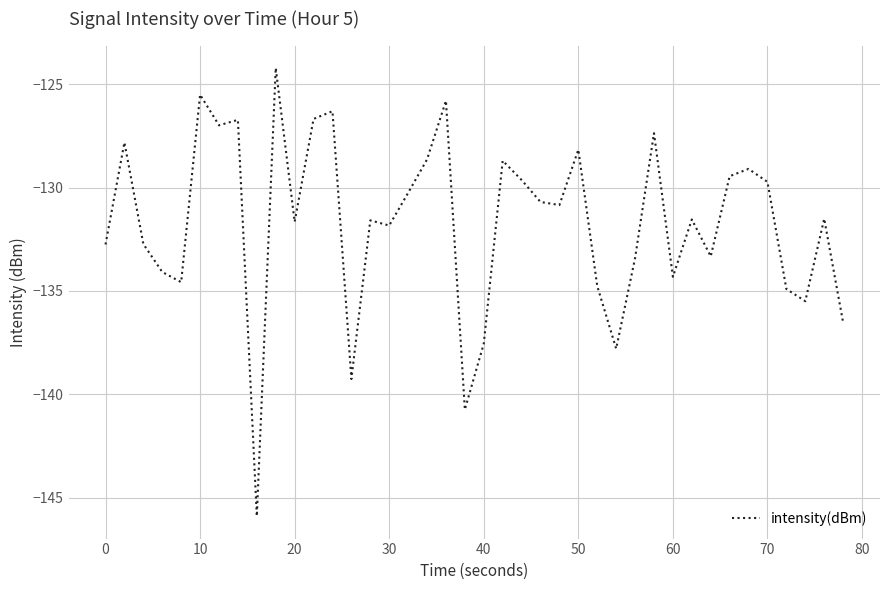

How many interior local valleys (lower than both neighbors) does the data have?

12